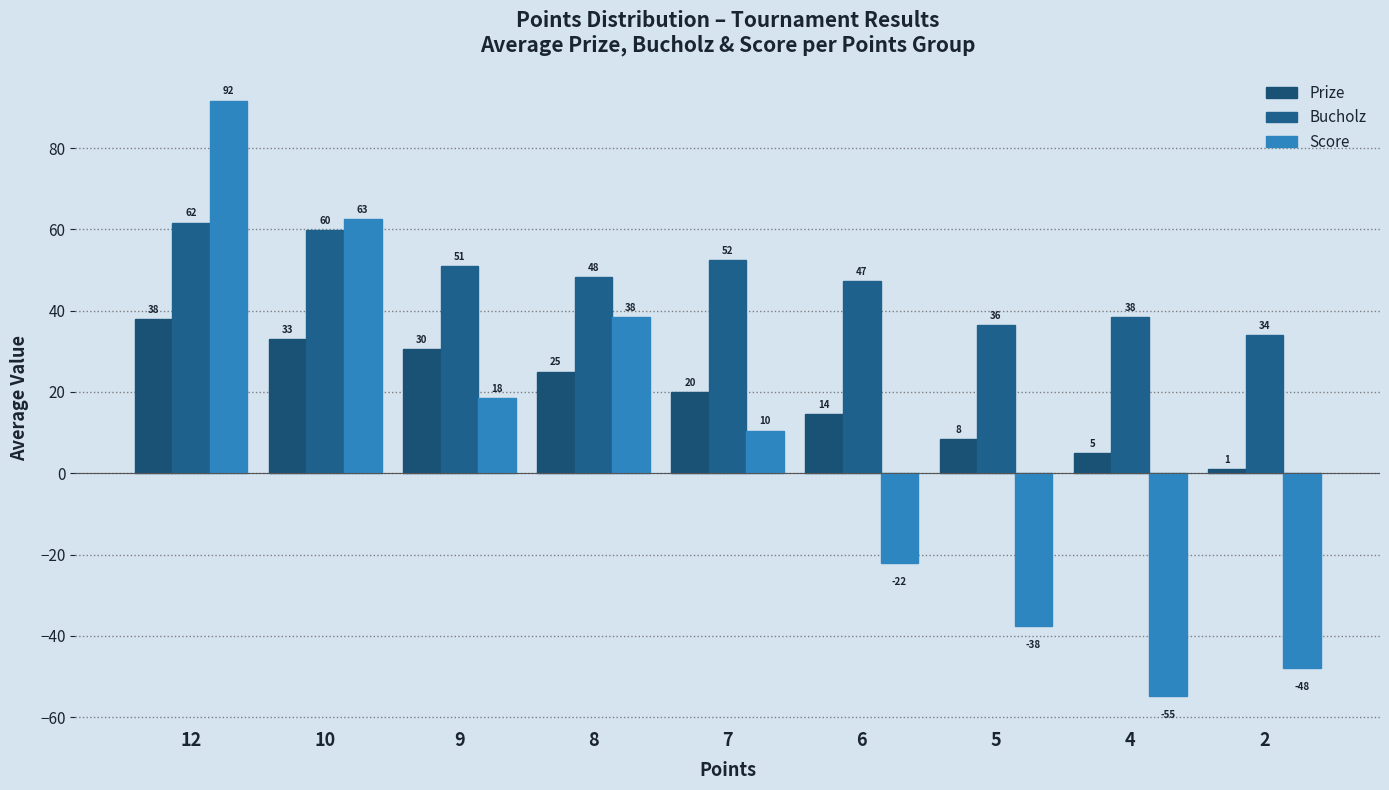

How many distinct data groups are displayed?

3